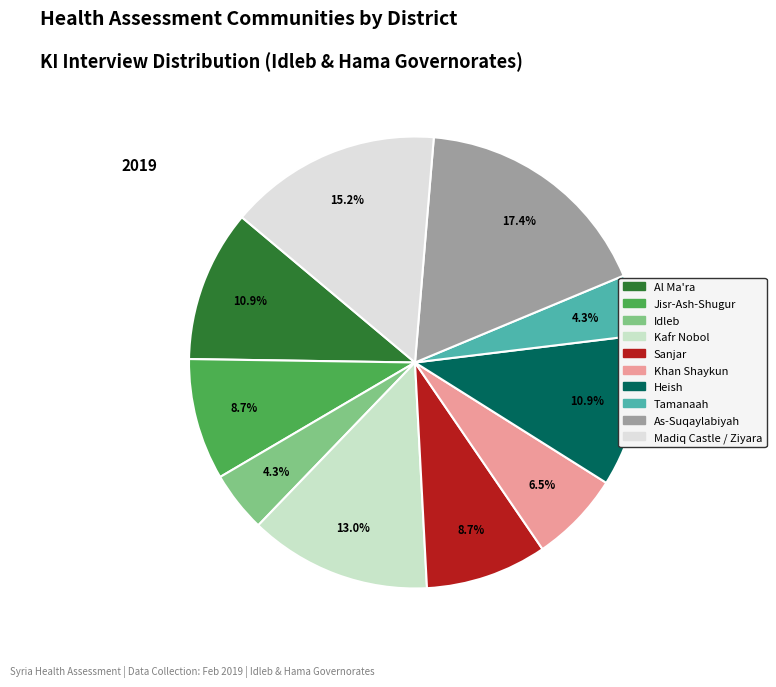

Is there any slice that represents more than half of the pie?

No